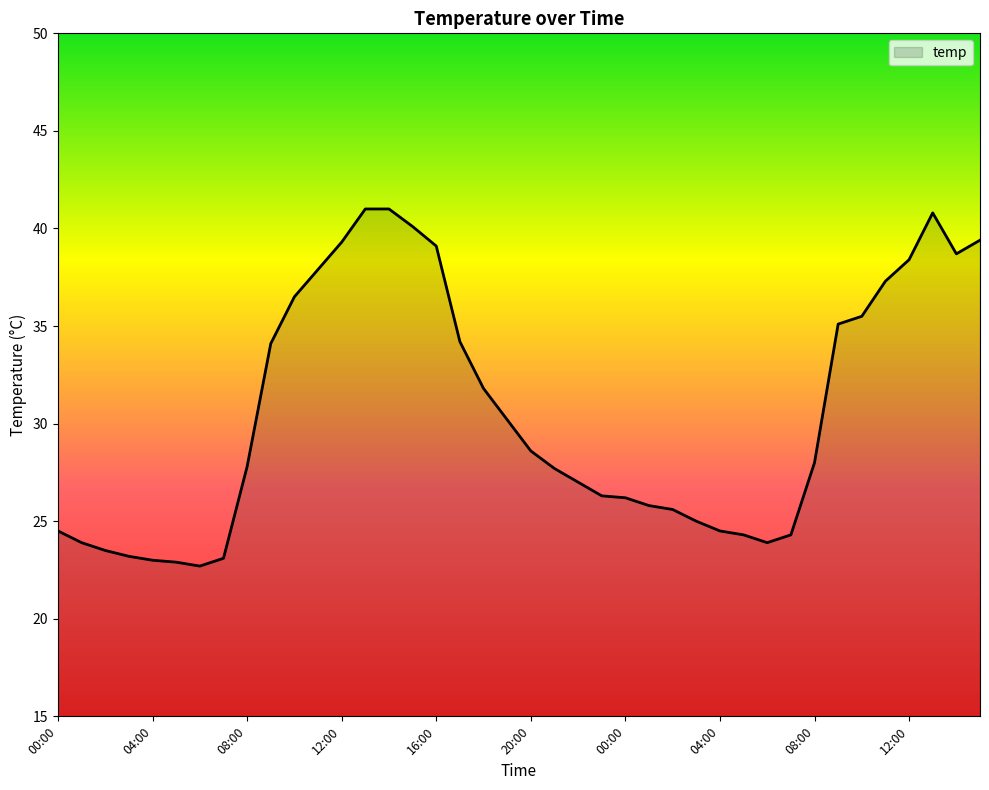

What is the difference between the maximum and minimum values?

18.3